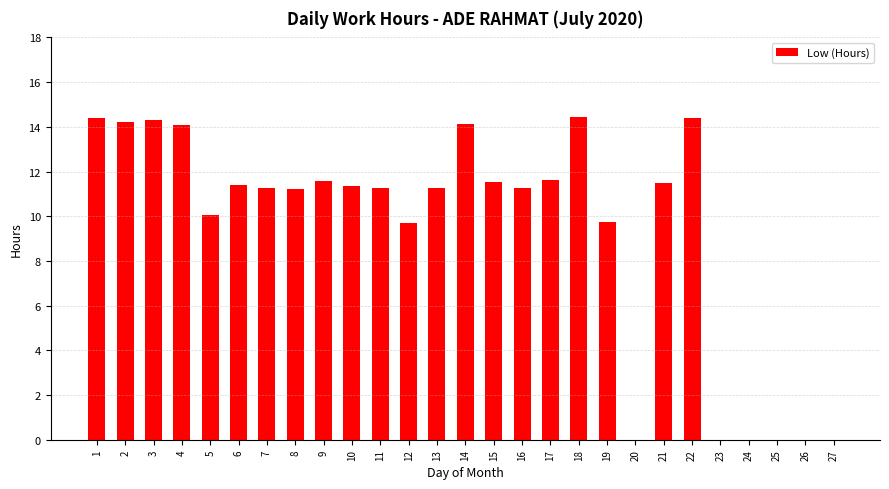

How many data points are above 11?

18